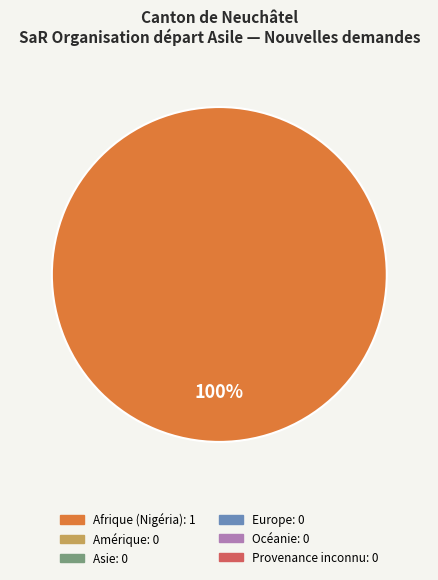

Count the number of slices in the pie.

1